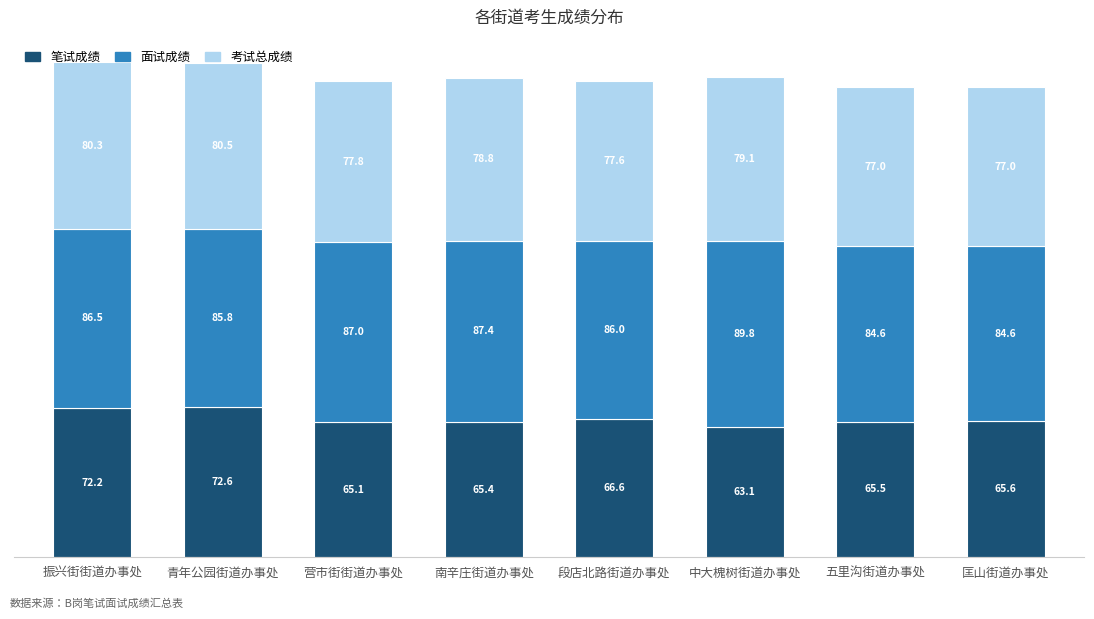

Count the number of categories in the chart.

8